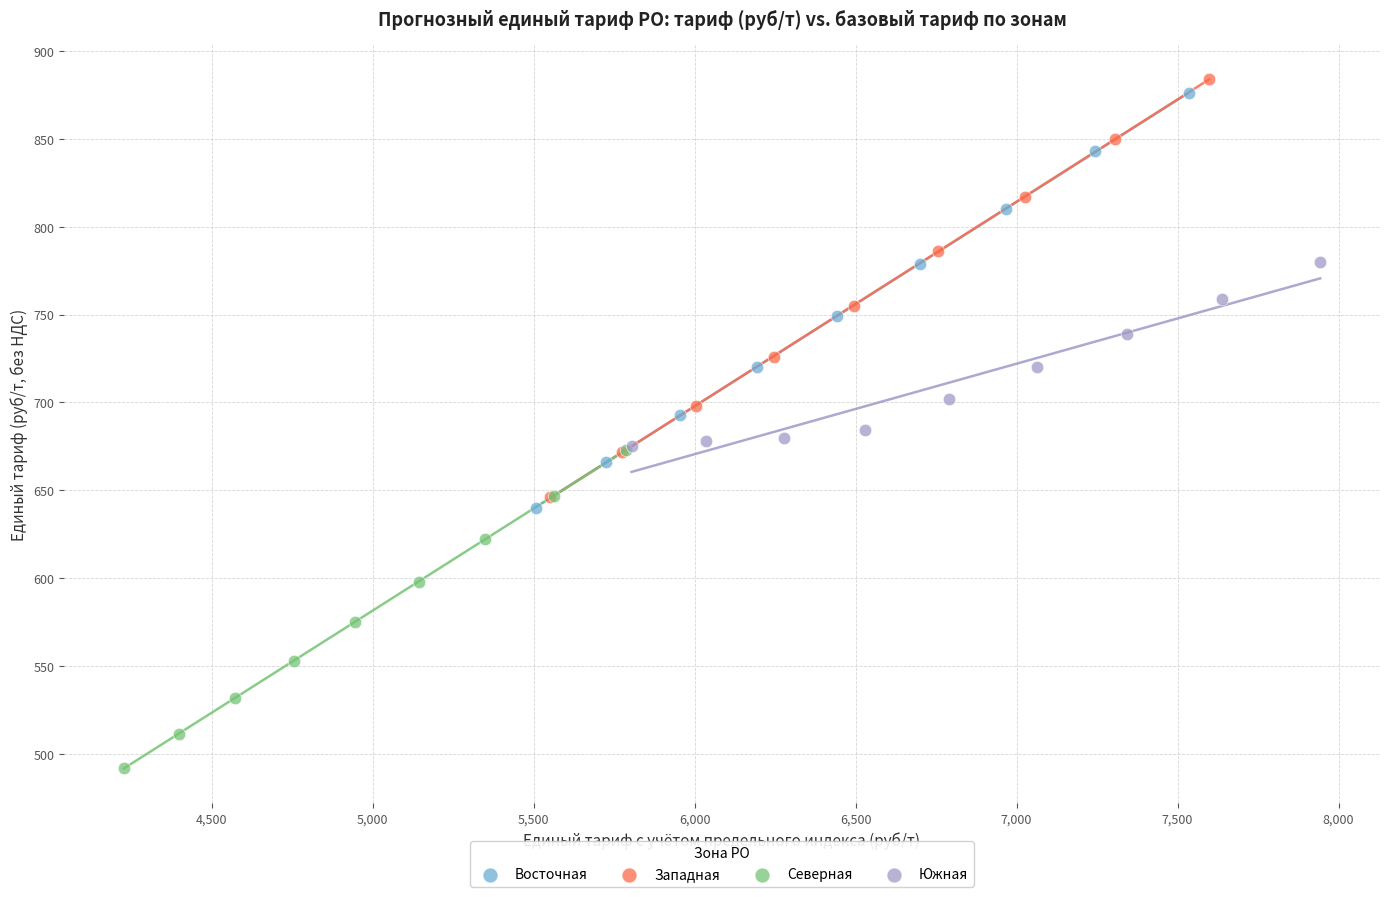

Which series has the widest spread of Y values?

Западная